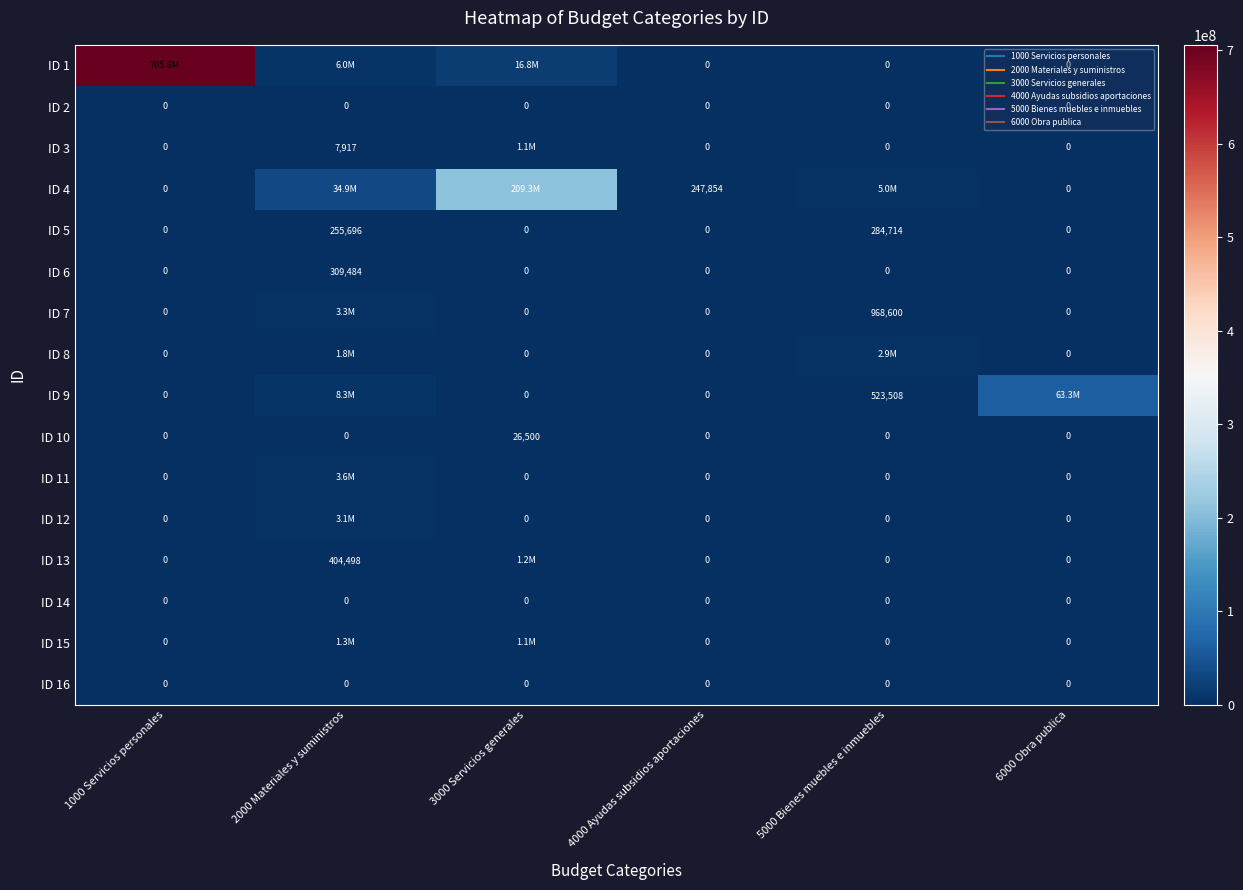

What is the difference between the second highest and minimum values in the ID 1 series?

16841689.8